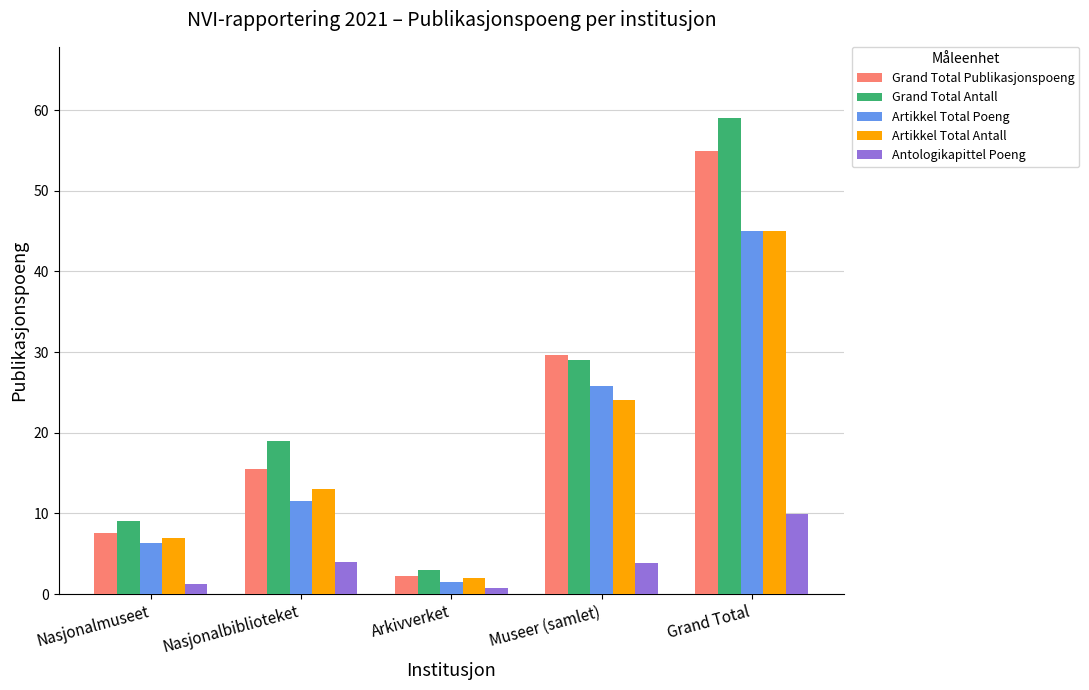

What is the difference between the second highest and second lowest values in the Grand Total Antall series?

20.0